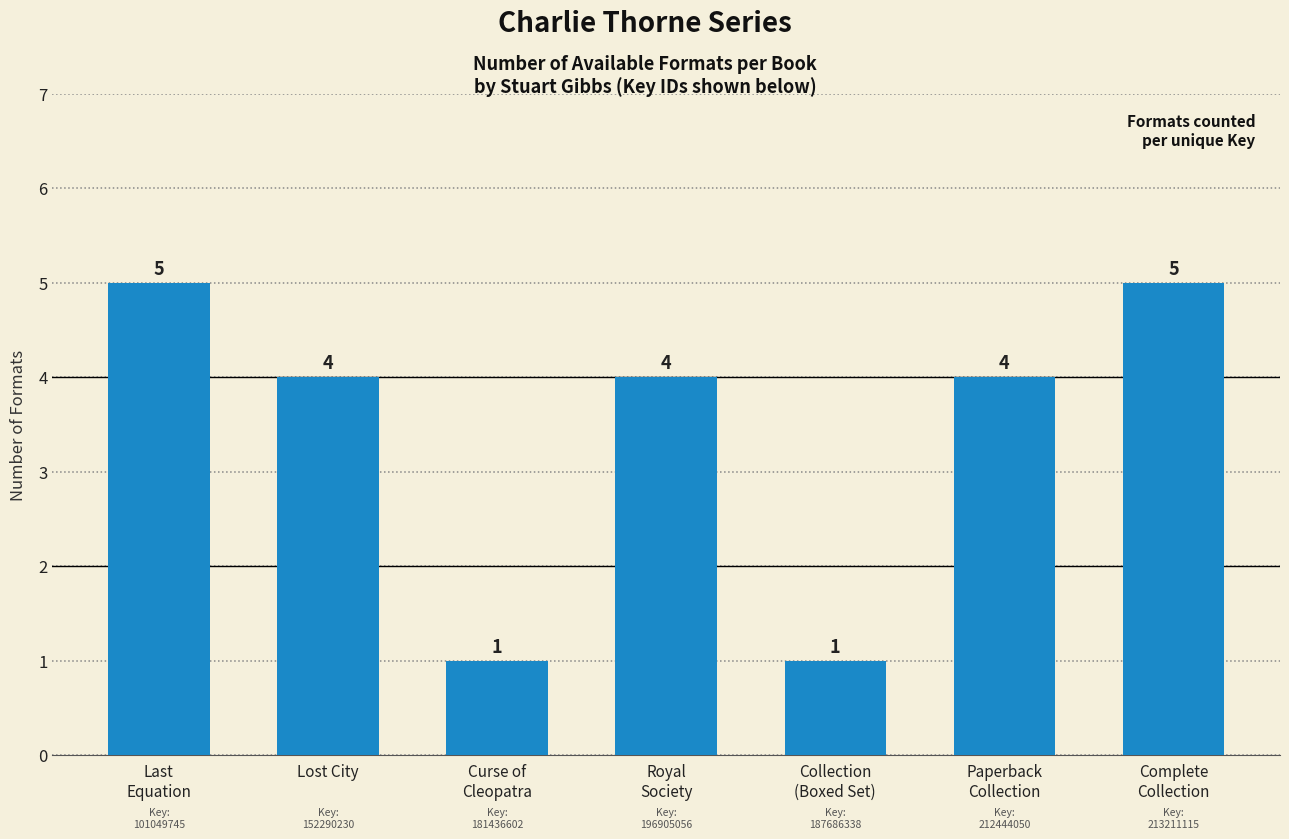

Reading left to right, list all the values displayed in this chart.

Last
Equation=5	Lost City=4	Curse of
Cleopatra=1	Royal
Society=4	Collection
(Boxed Set)=1	Paperback
Collection=4	Complete
Collection=5